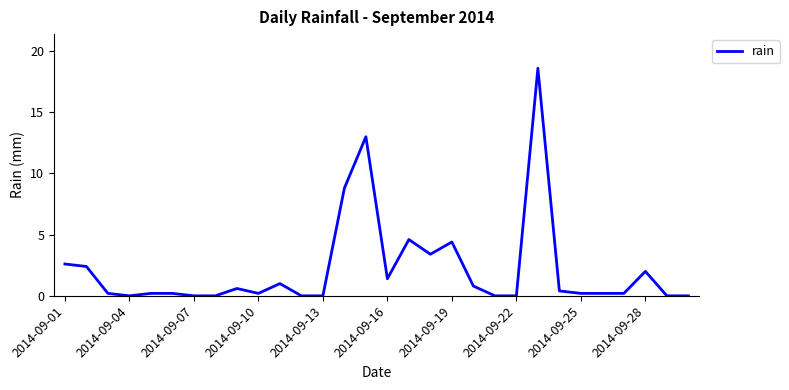

What is the difference between the maximum and minimum values?

18.6